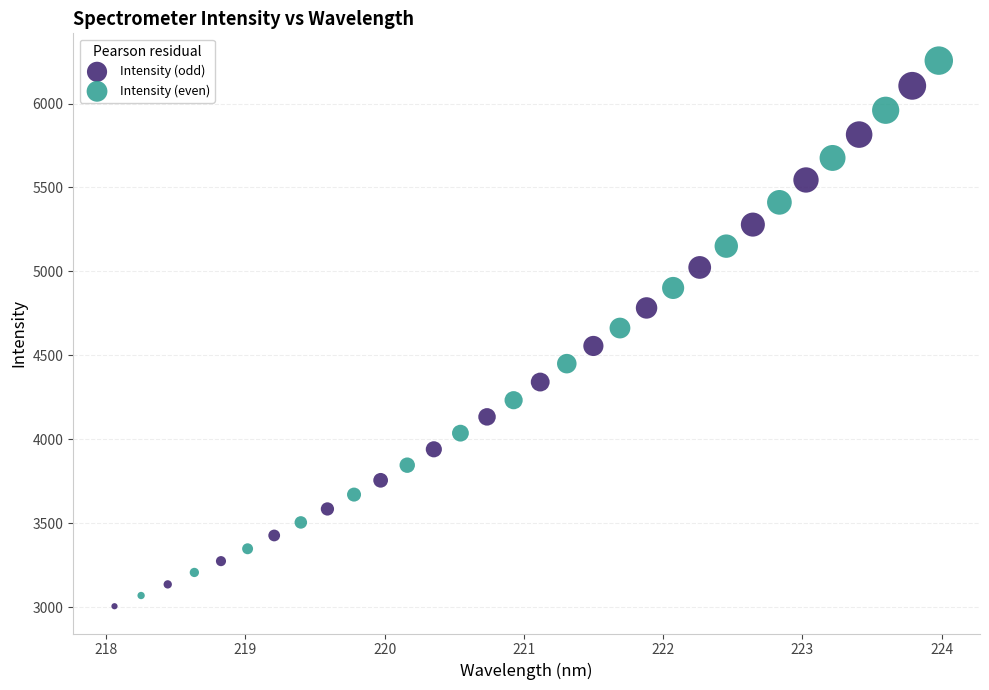

Which series reaches the maximum Y coordinate?

Intensity (even)